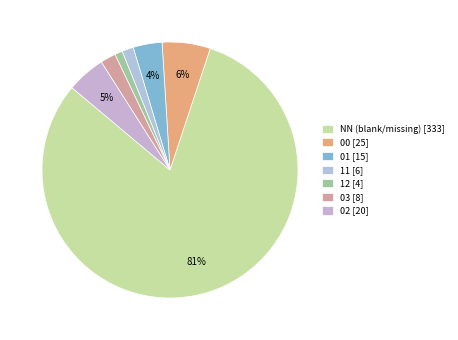

What is the largest slice in the pie chart?

NN (blank/missing) [333]